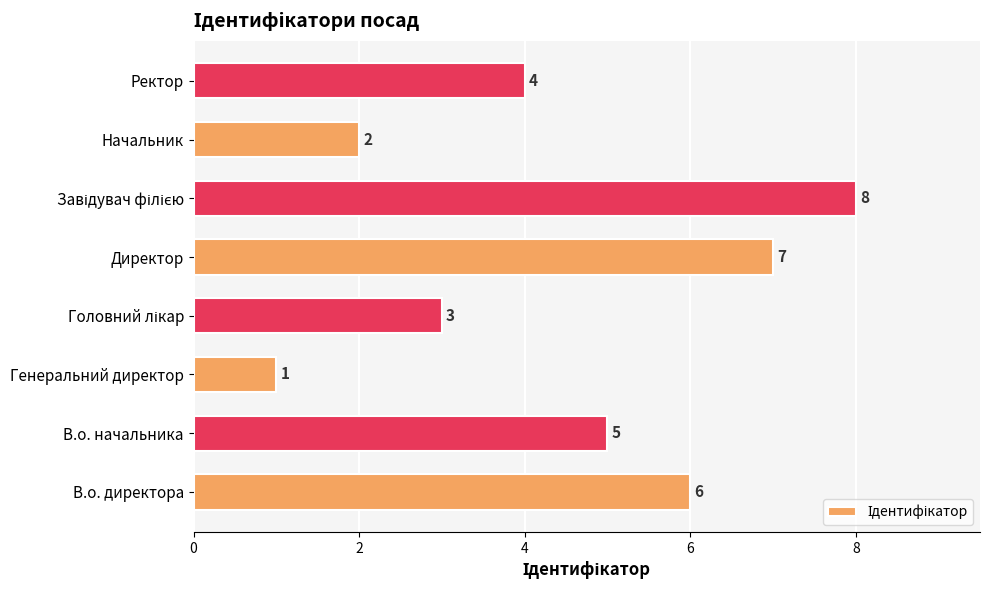

Between В.о. начальника and Начальник, which is larger?

В.о. начальника